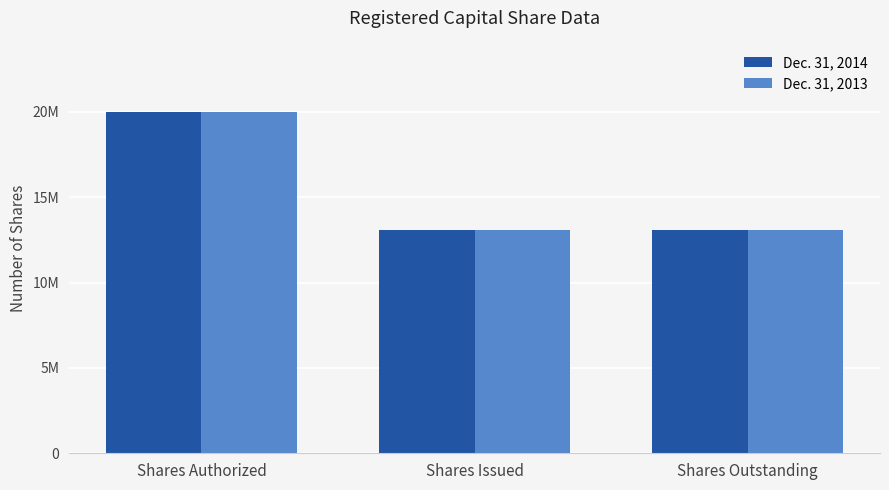

What is the average value of the Dec. 31, 2014 series?

15375000